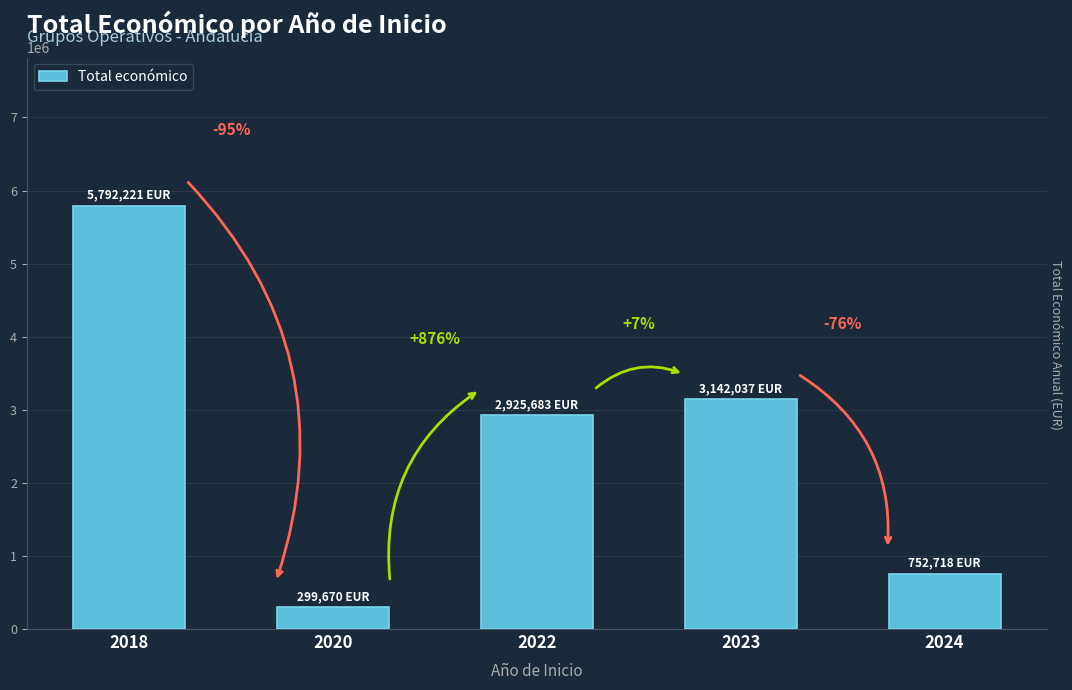

Which category has the highest value across all series?

2018